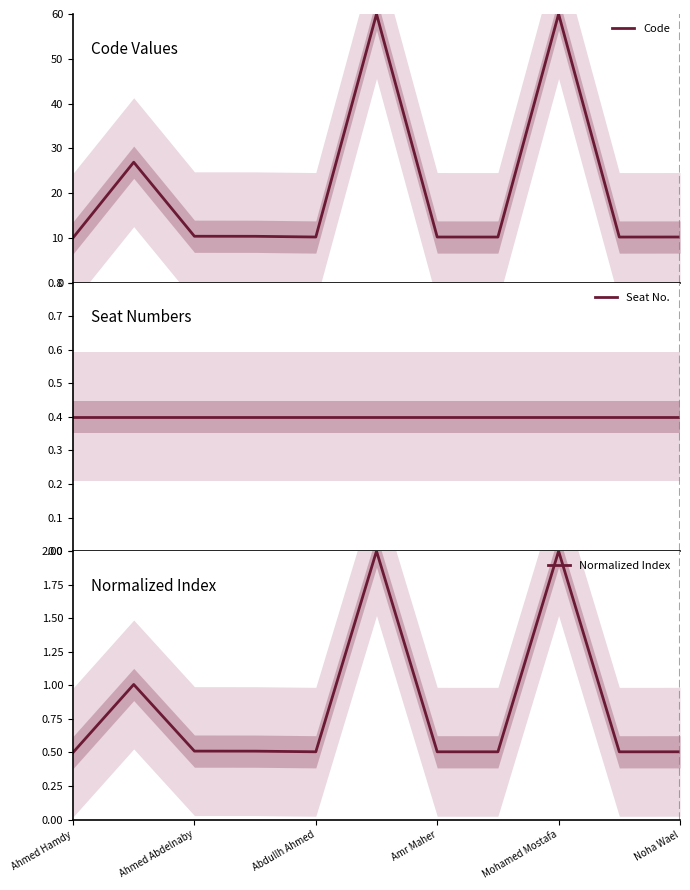

At which label does Seat No. reach its peak?

Ahmed Hamdy